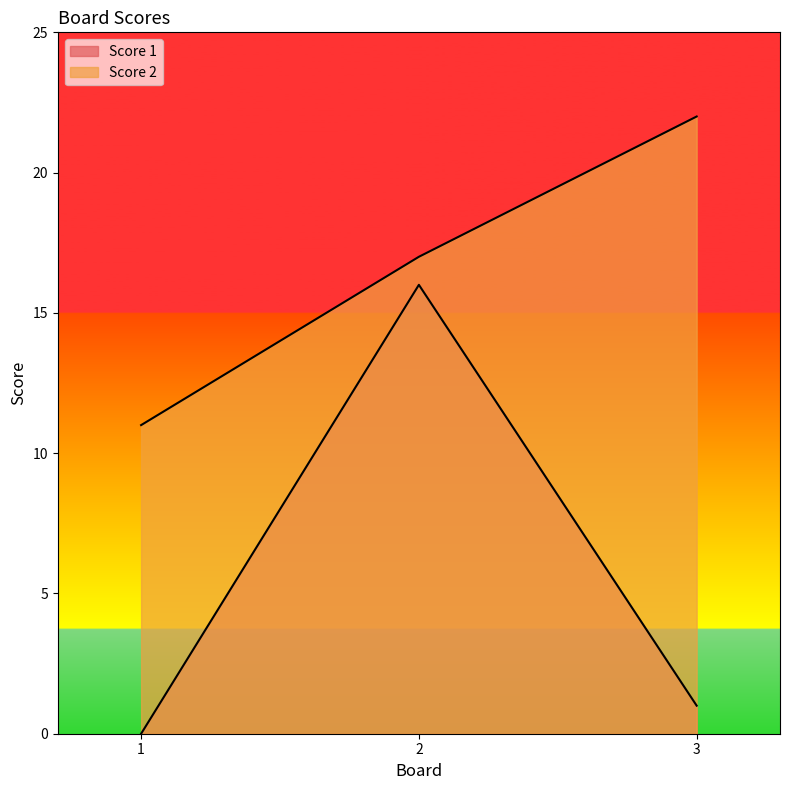

What is the average value of the Score 2 series?

17